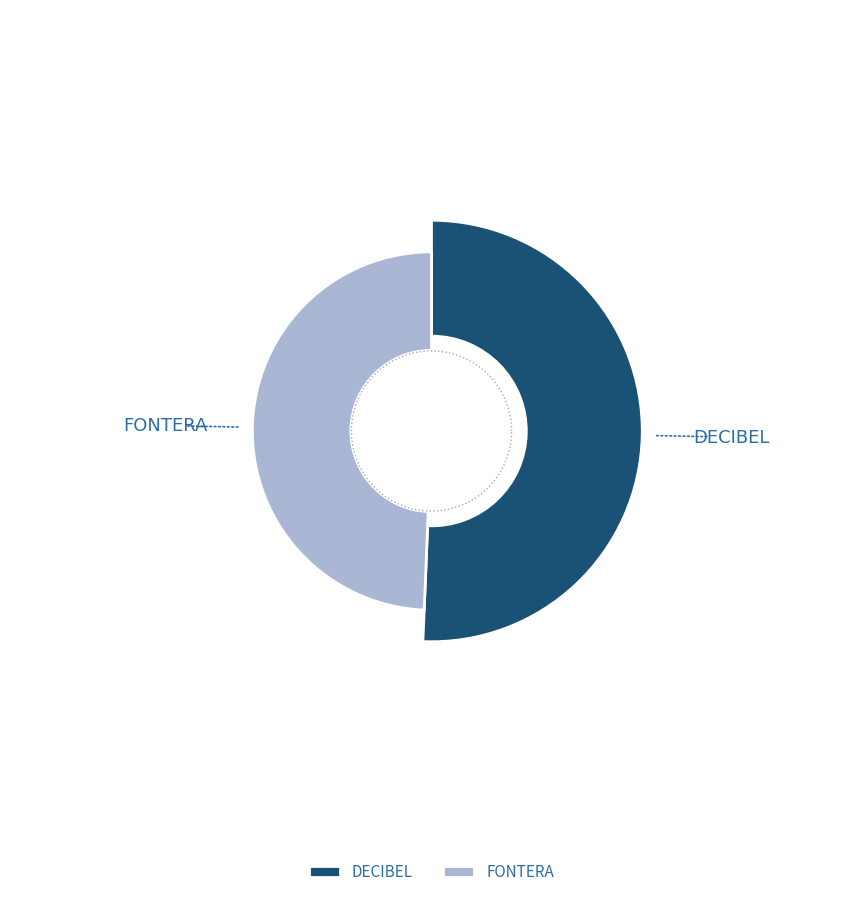

What percentage is the FONTERA slice, to the nearest percent?

49%